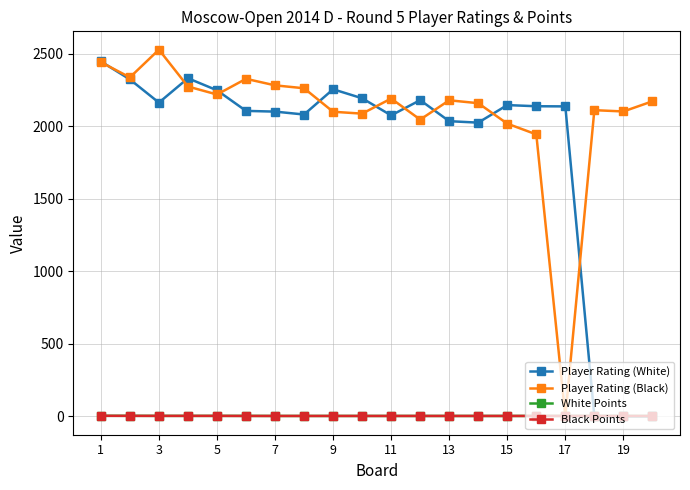

At how many categories does at least one series exceed 1053?

20